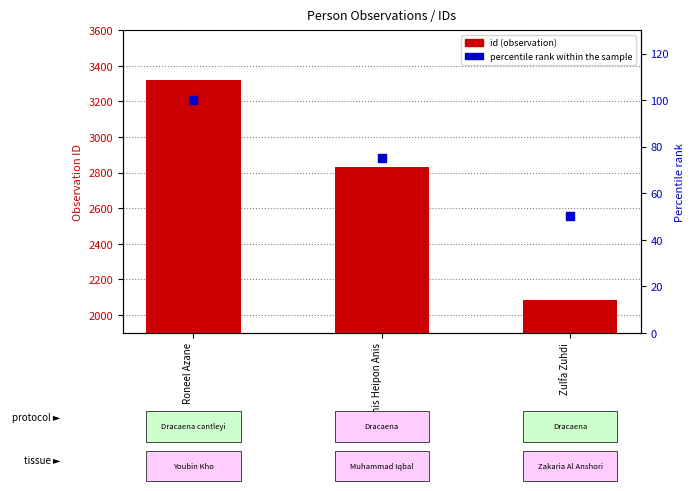

At how many categories does at least one series exceed 2533?

2